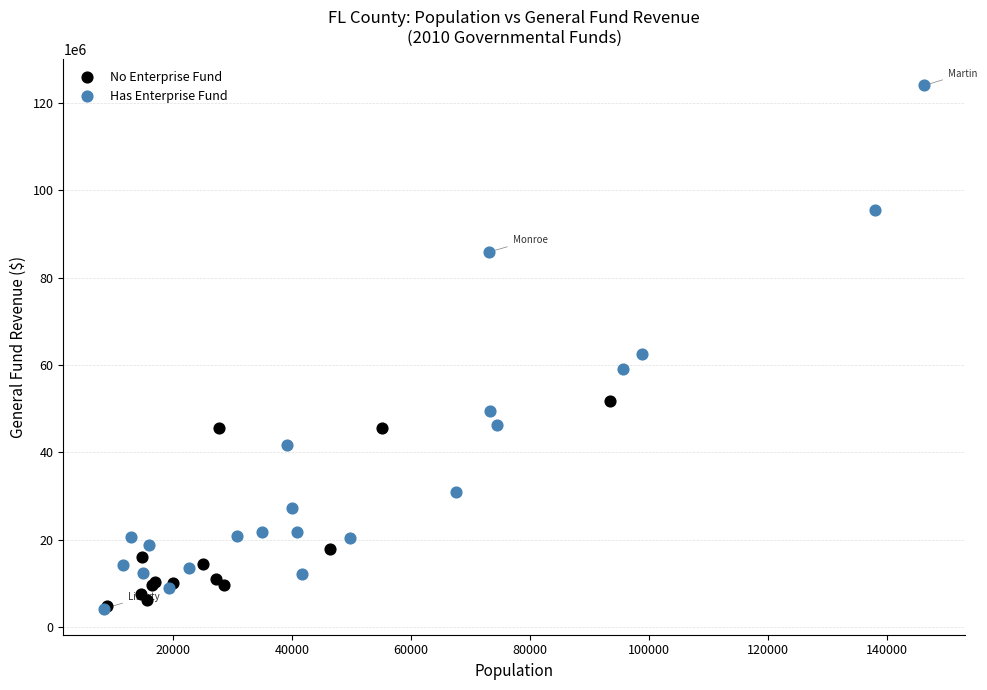

Which series reaches the maximum Y coordinate?

Has Enterprise Fund